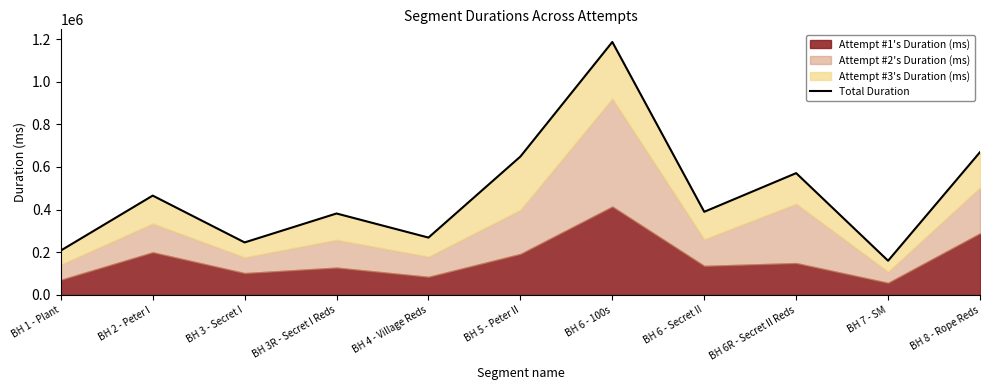

Where is the first local minimum?

BH 3 - Secret I